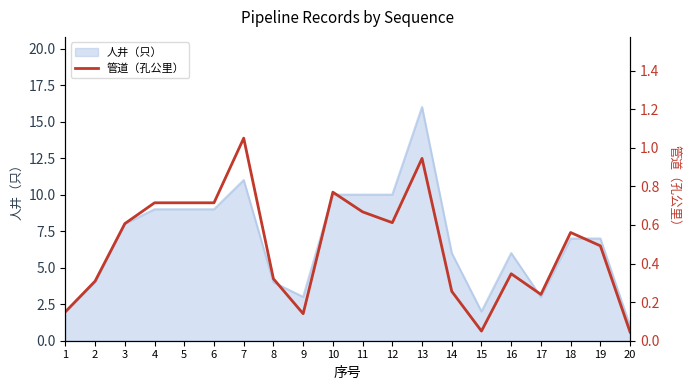

Is it true that the value at 12 is 0.6?

True